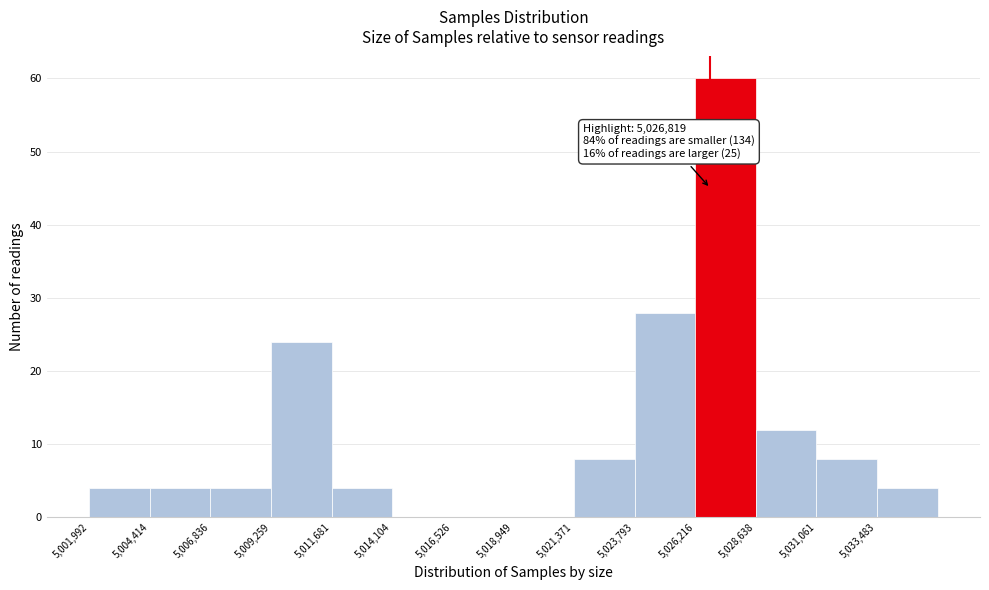

Which range on the x-axis has the tallest bar?

5026000 to 5028500